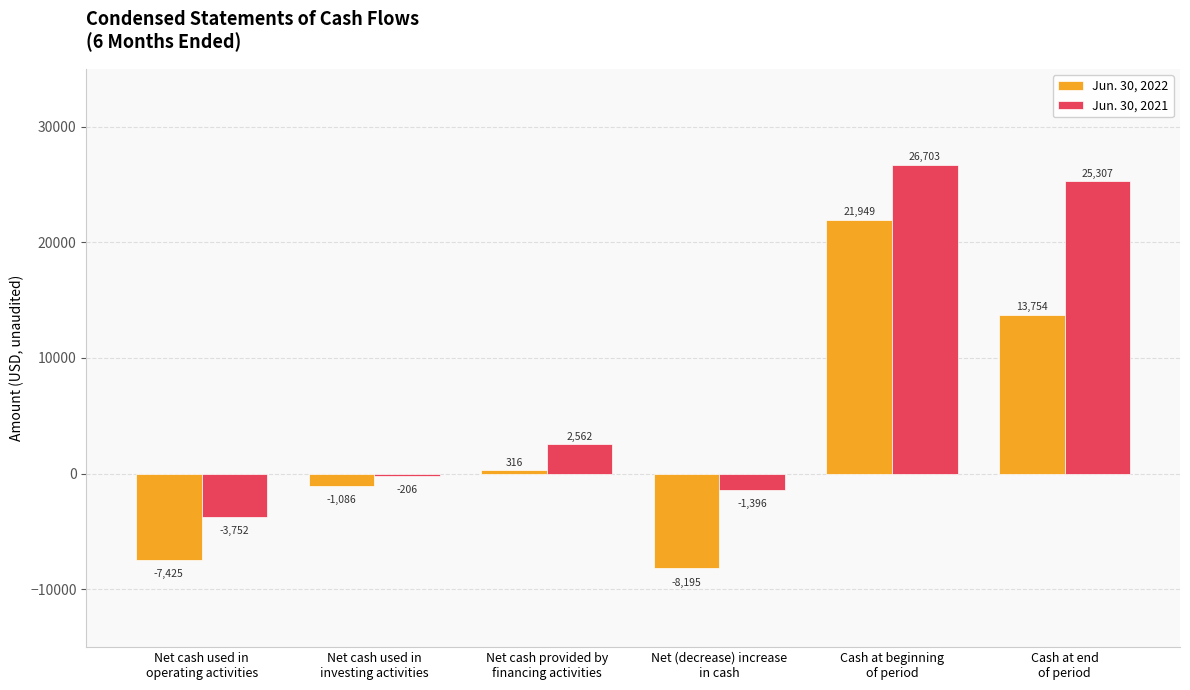

Which series has the largest total across all categories?

Jun. 30, 2021